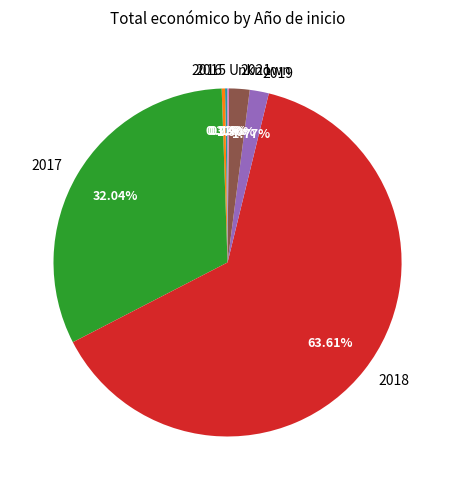

What percentage is the 2017 slice, to the nearest percent?

32%